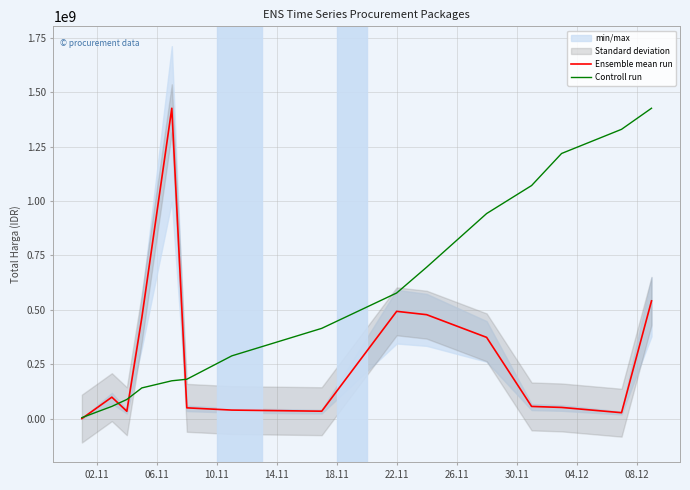

Between which two adjacent categories do Controll run and Ensemble mean run first intersect?

02.11 and 06.11